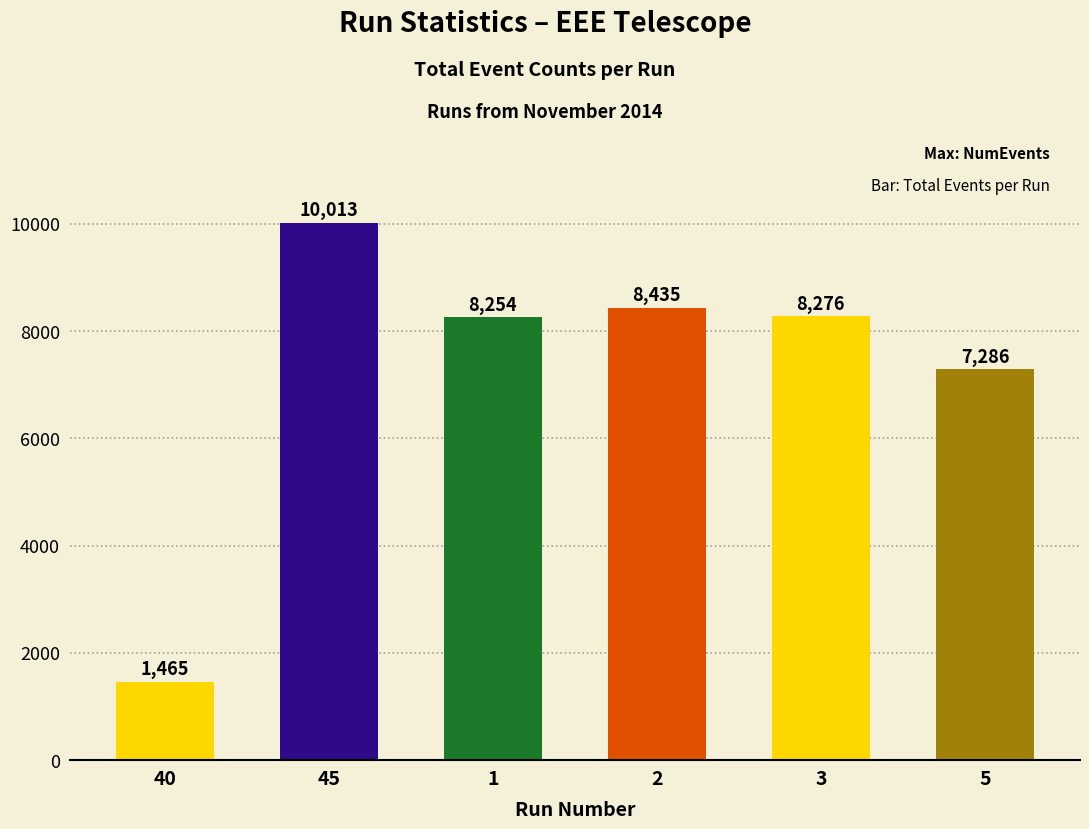

Is it true that the value at 45 is 17432?

False